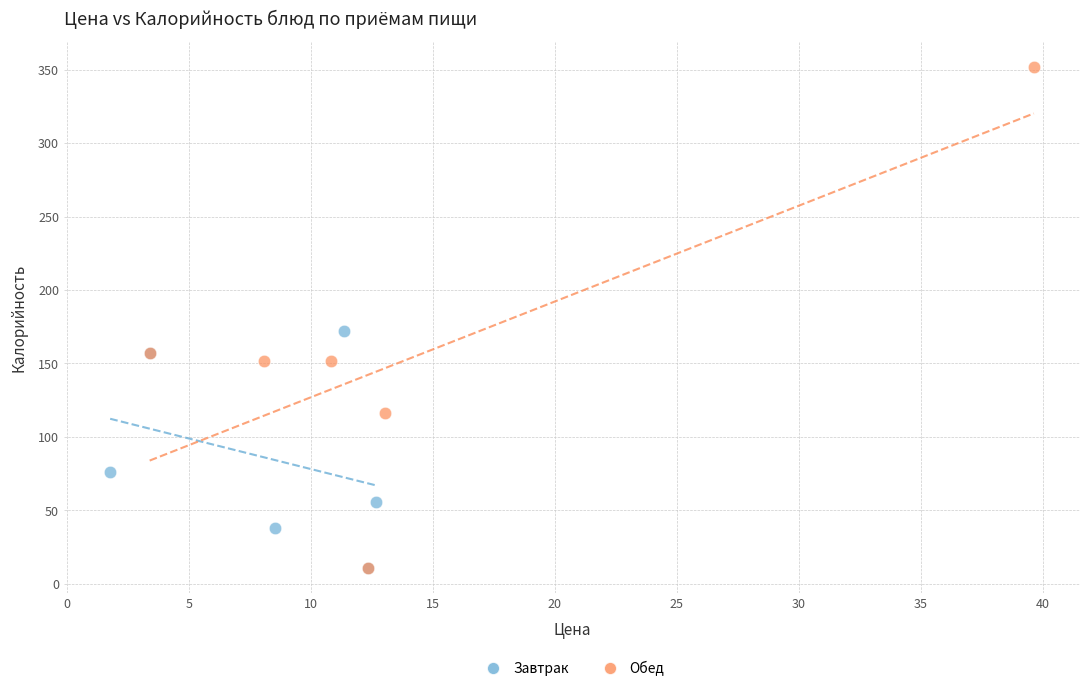

Which series has the largest Y range (max minus min)?

Обед